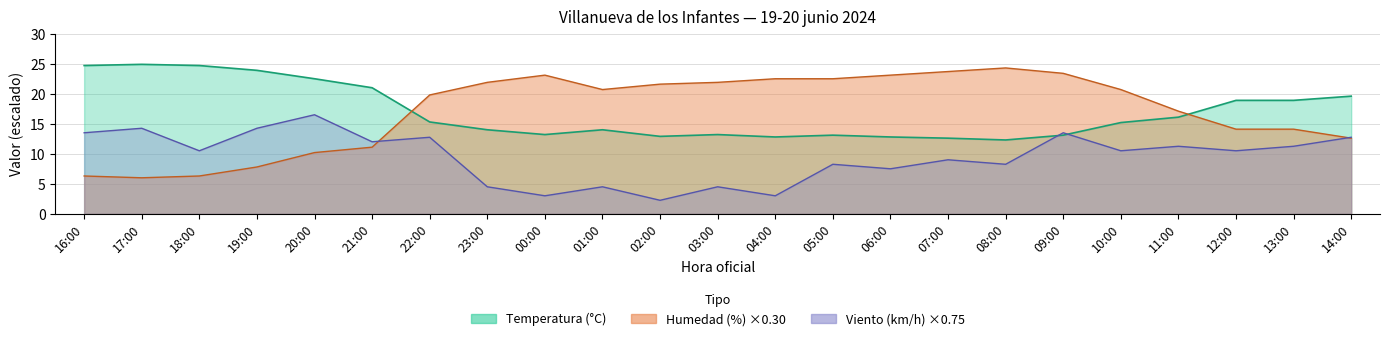

What is the difference between the maximum and second lowest values in the Humedad (%) series?

18.0